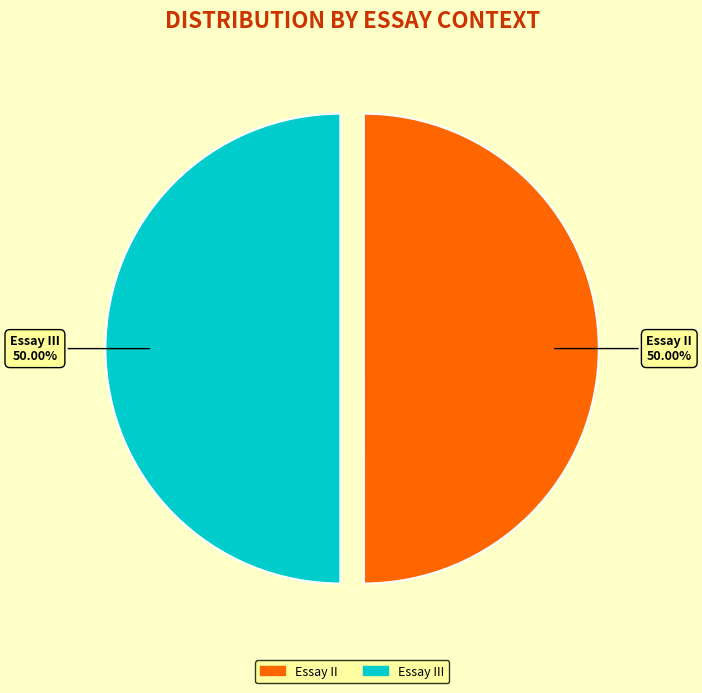

What is the ratio of the value at Essay II to the value at Essay III?

1.0